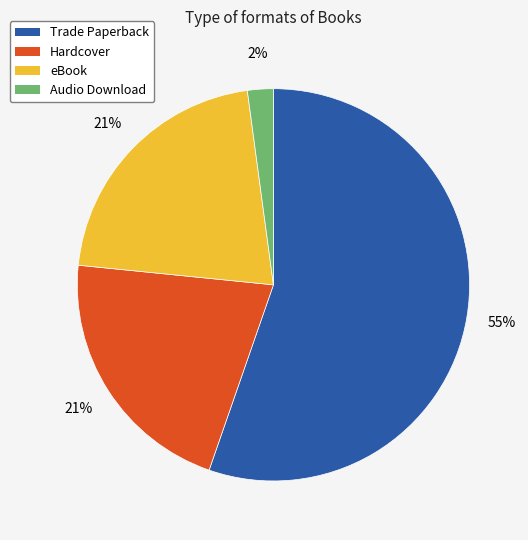

True or false: eBook accounts for 21% of the total.

True